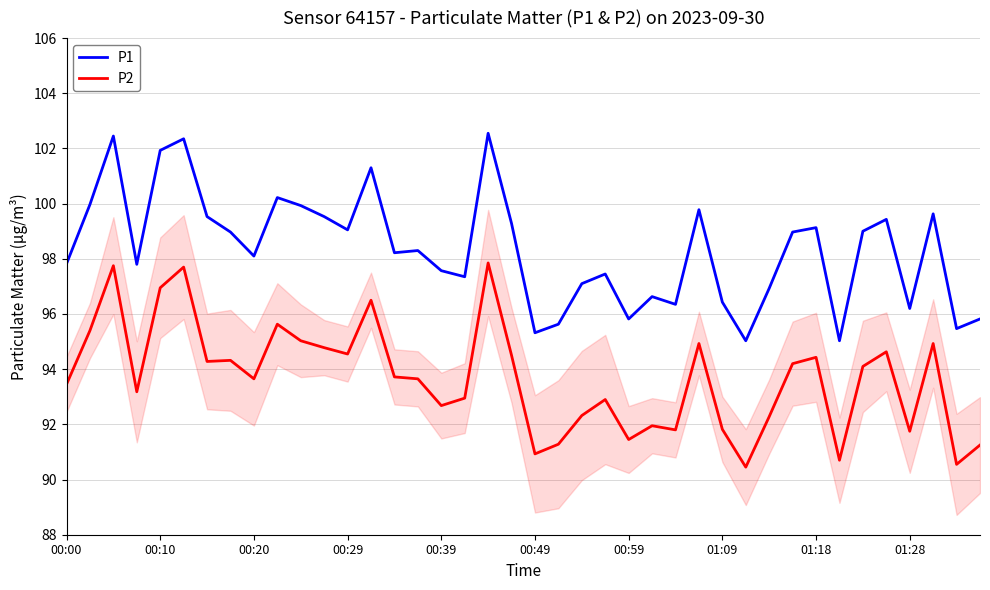

True or false: P2 has more than 1 points higher than both neighbors.

True